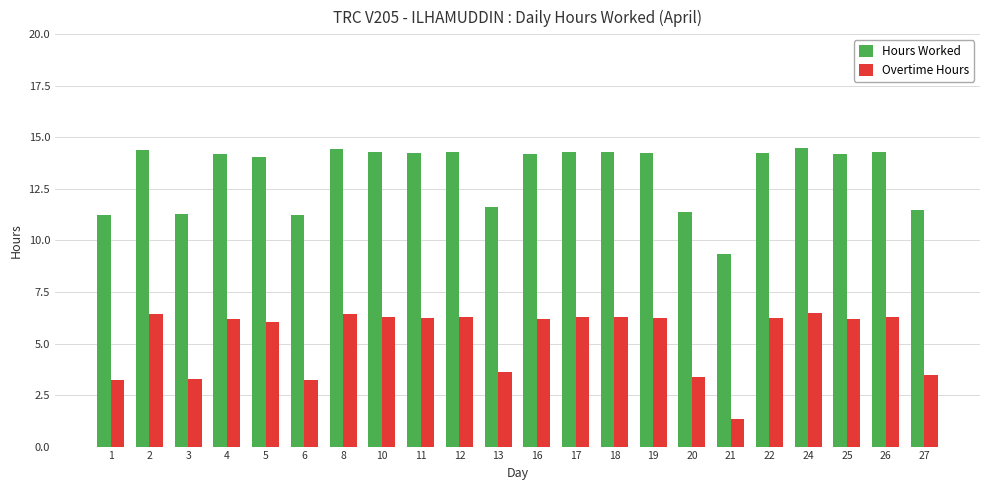

Count the number of data series in this chart.

2